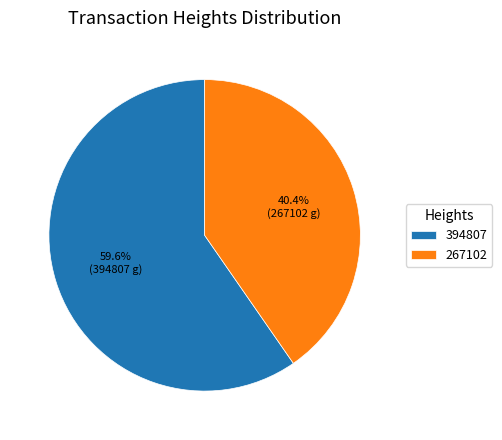

How many segments does this pie chart have?

2